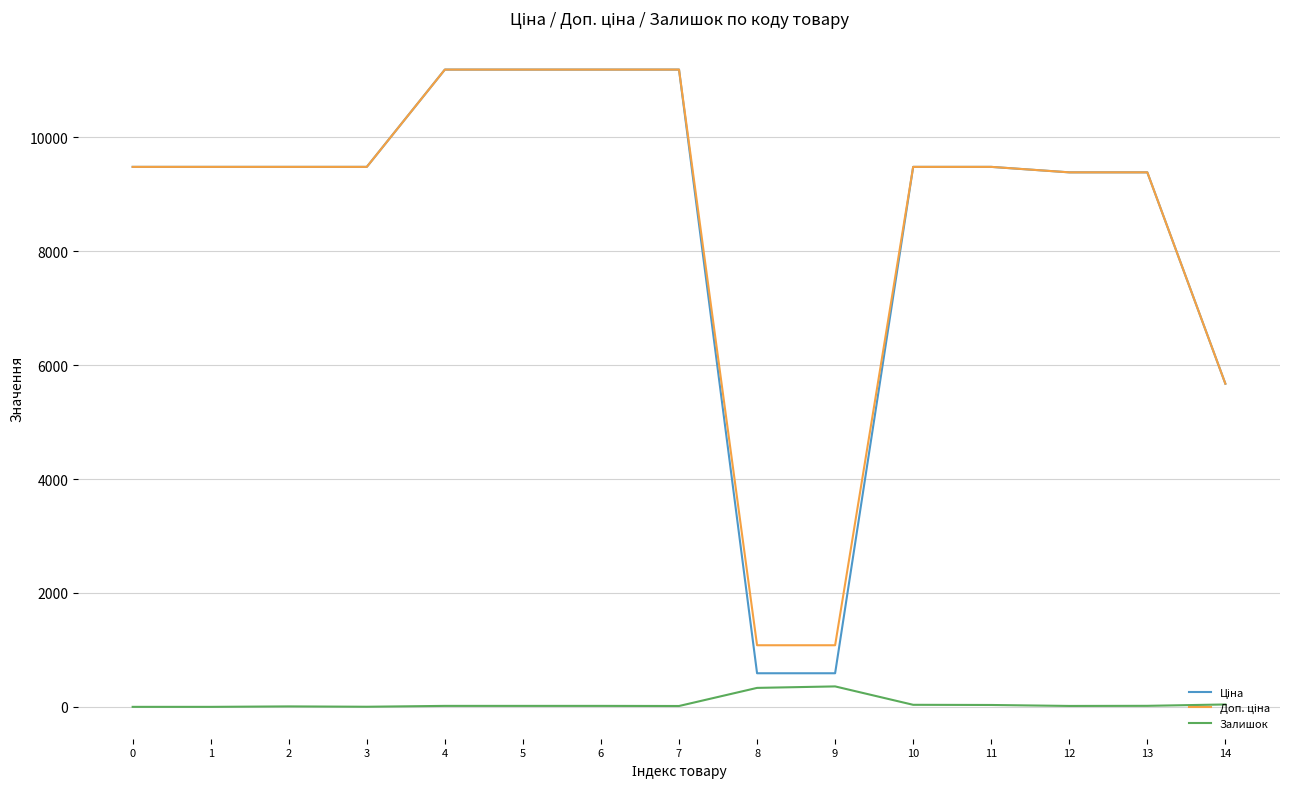

What is the spread (max minus min) of values at 4?

11171.2